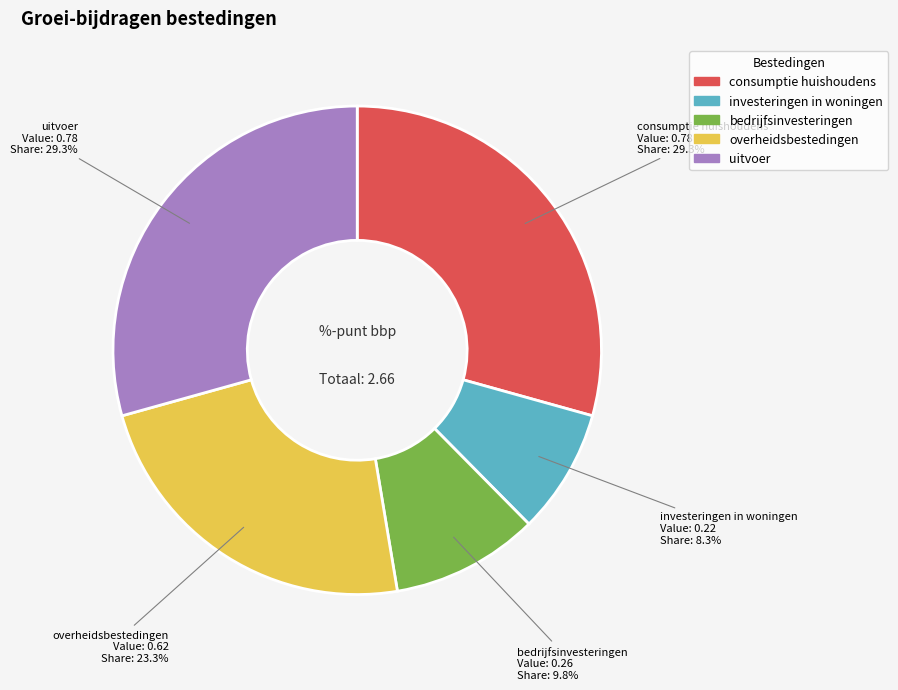

What is the smallest slice in the pie chart?

investeringen in woningen